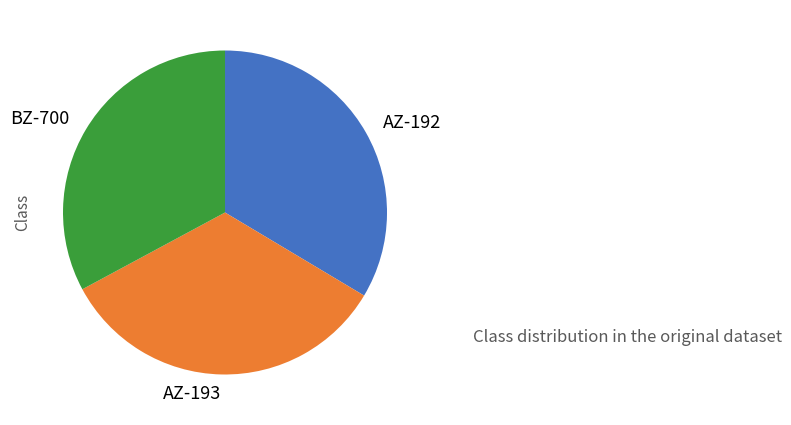

Count the number of slices in the pie.

3